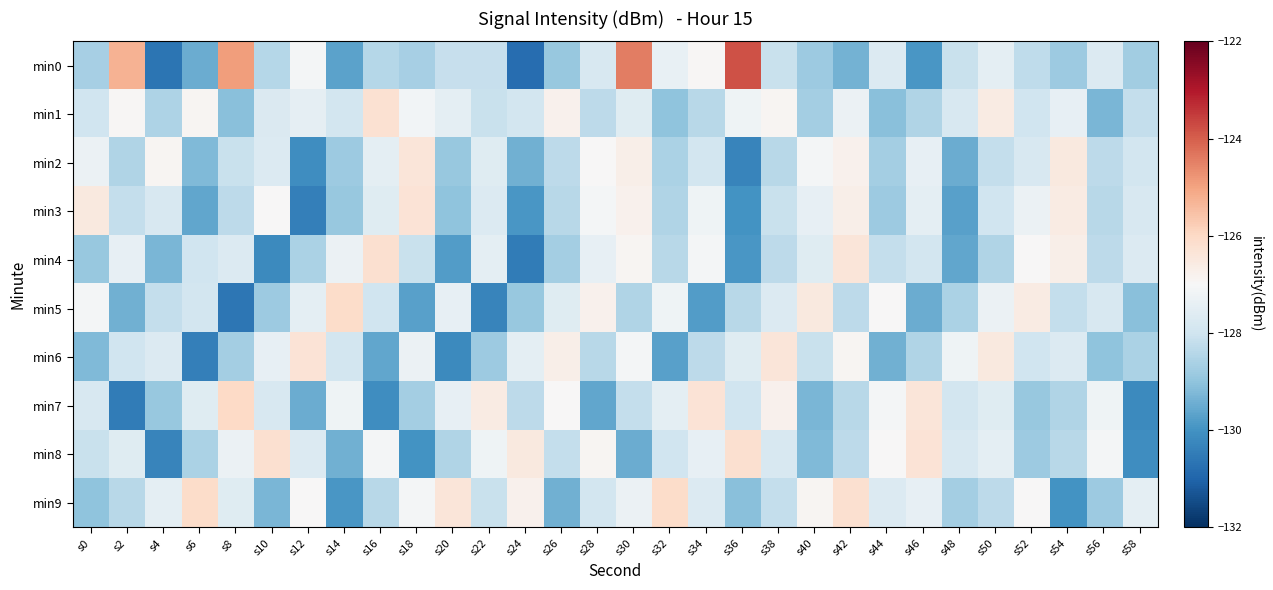

Which series has the widest spread of values?

min0